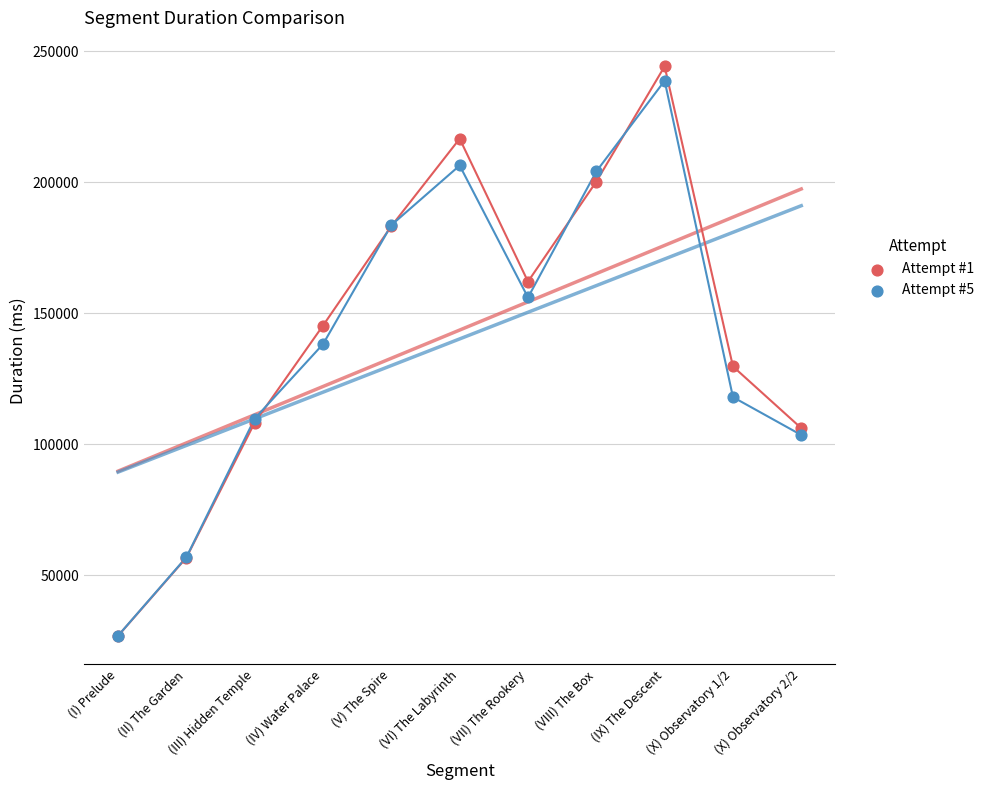

What are all the series names shown in the legend?

Attempt #1, Attempt #5